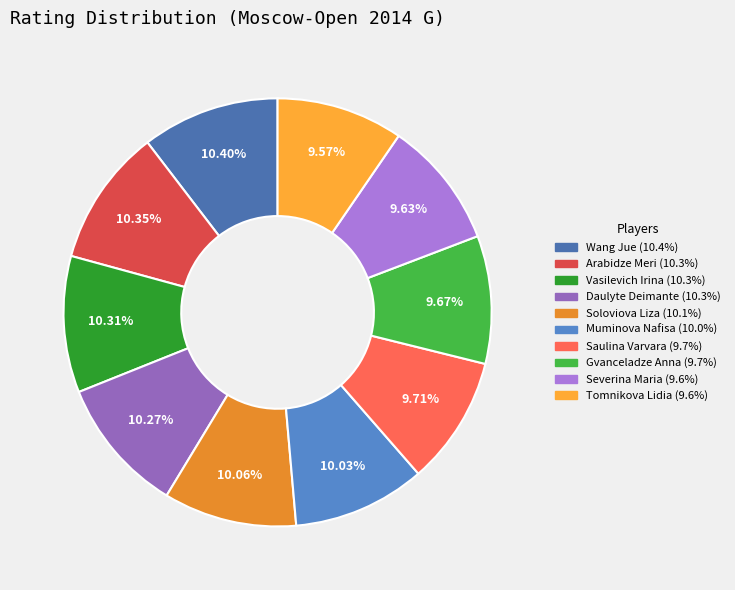

To the nearest percent, what portion does Muminova Nafisa represent?

10%